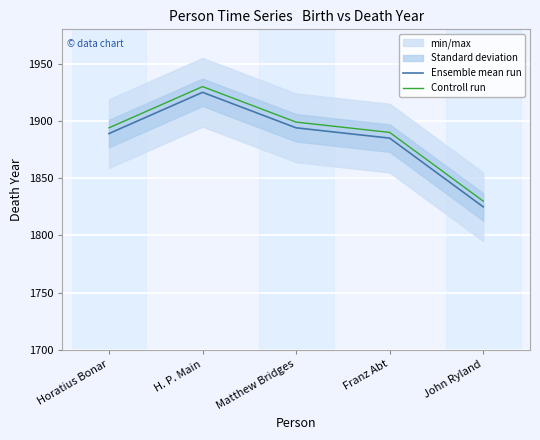

Is it true that Controll run equals 1830 at John Ryland?

True